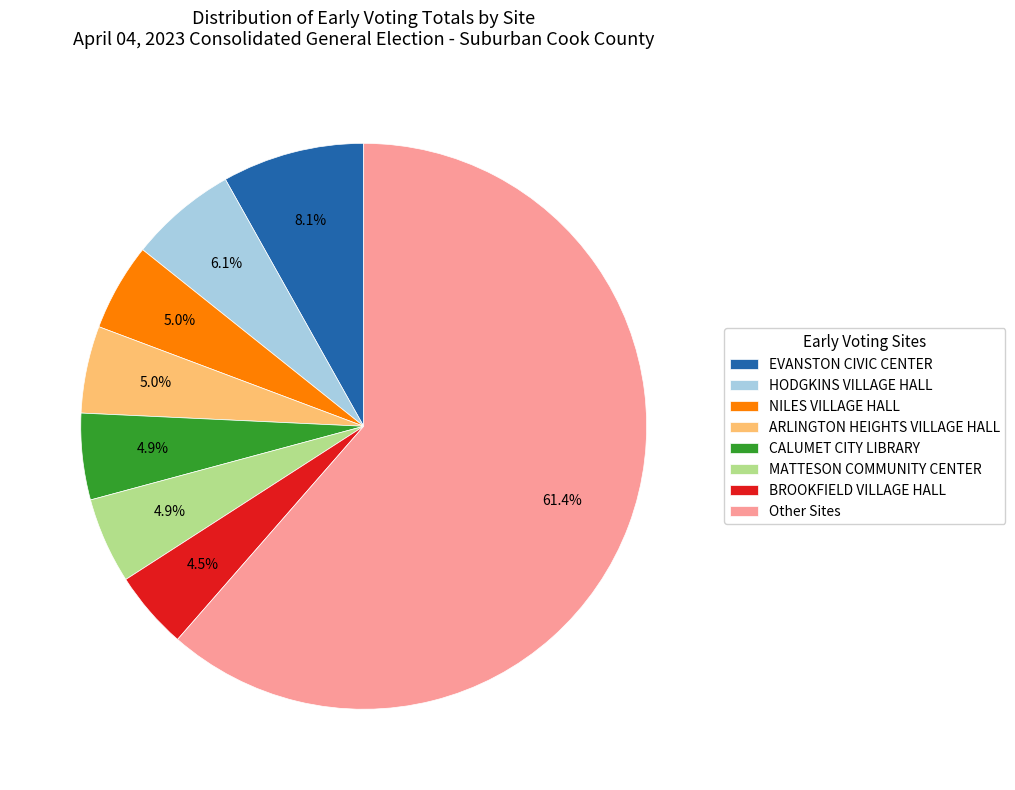

Which category has the biggest portion of the pie?

Other Sites